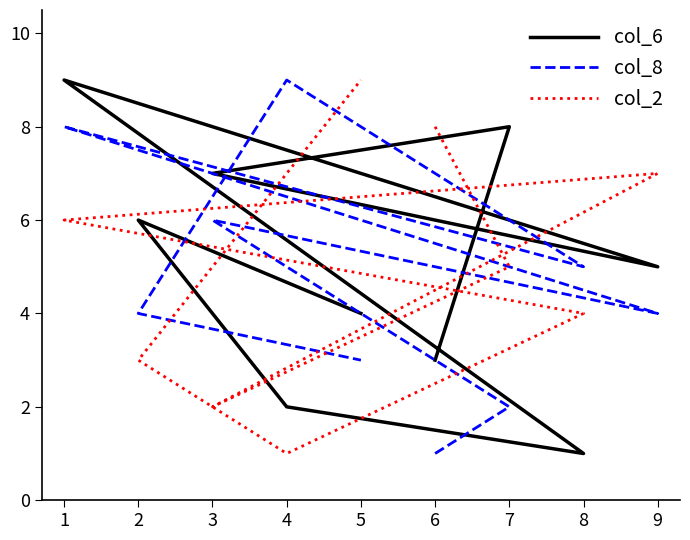

Which series has the widest spread of values?

col_6